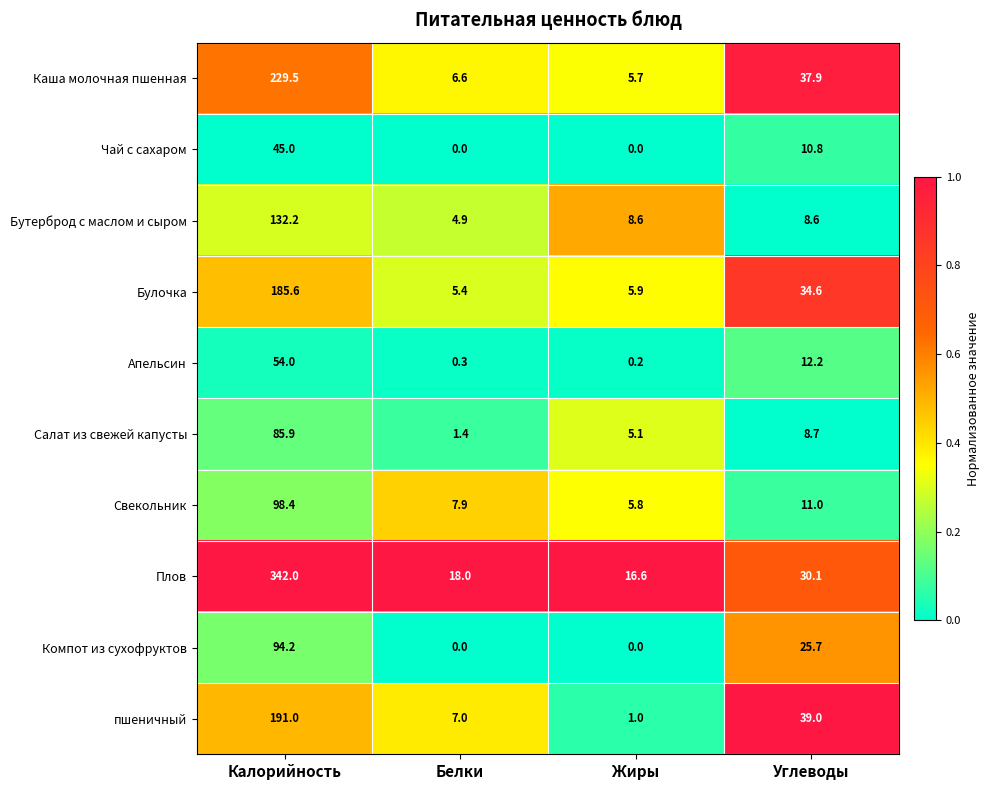

How many values in the Булочка series exceed 34?

2